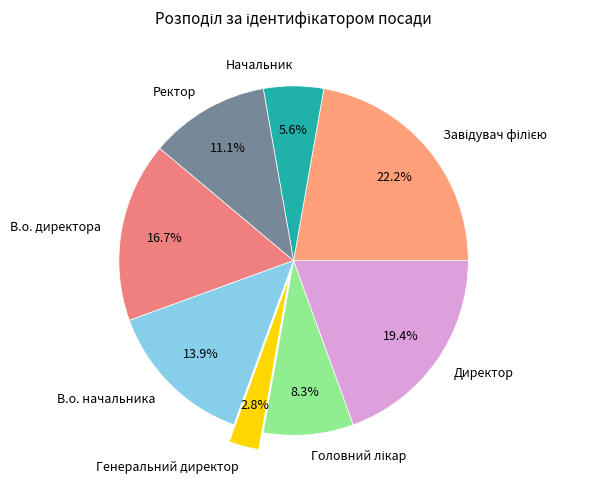

To the nearest percent, what is the difference between the Ректор and В.о. директора slice percentages?

6%